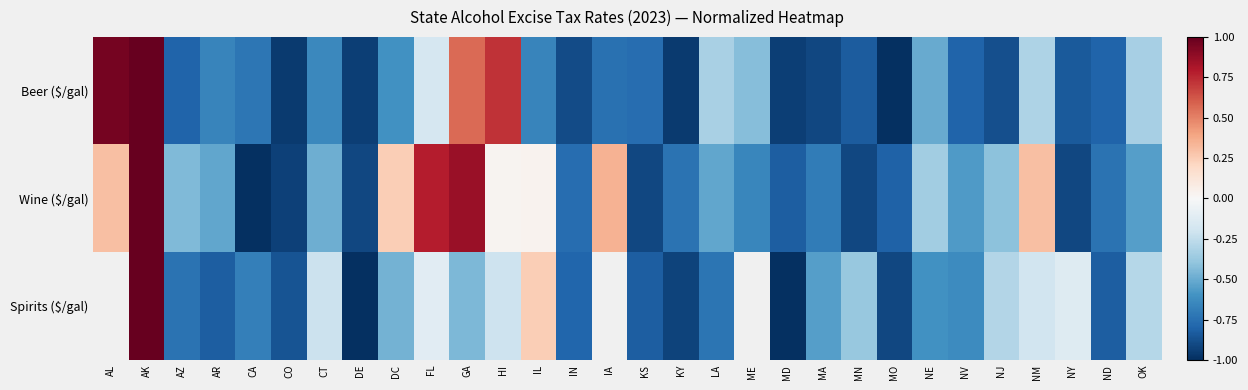

What is the greatest value displayed?

1.0